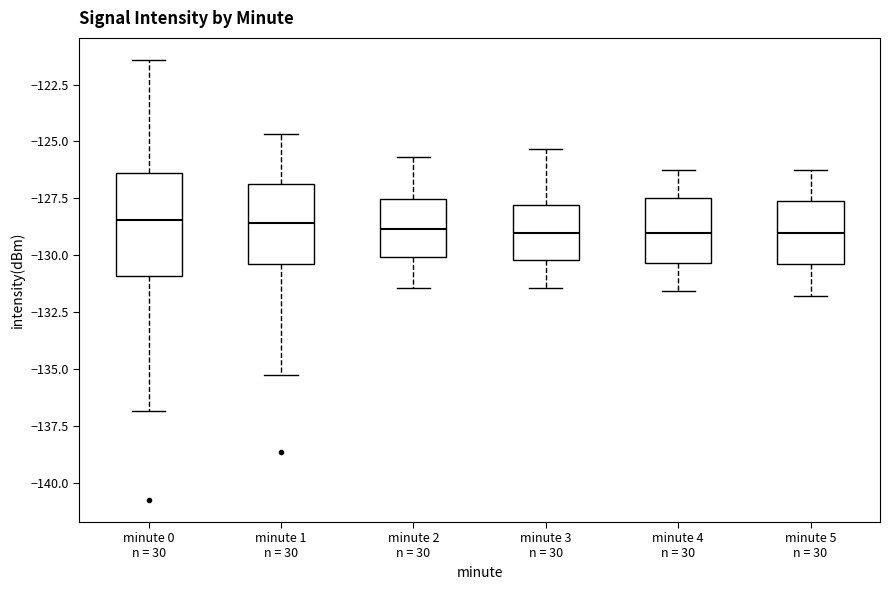

Comparing the boxes themselves (not the whiskers), which one is the tallest?

minute 0 n = 30